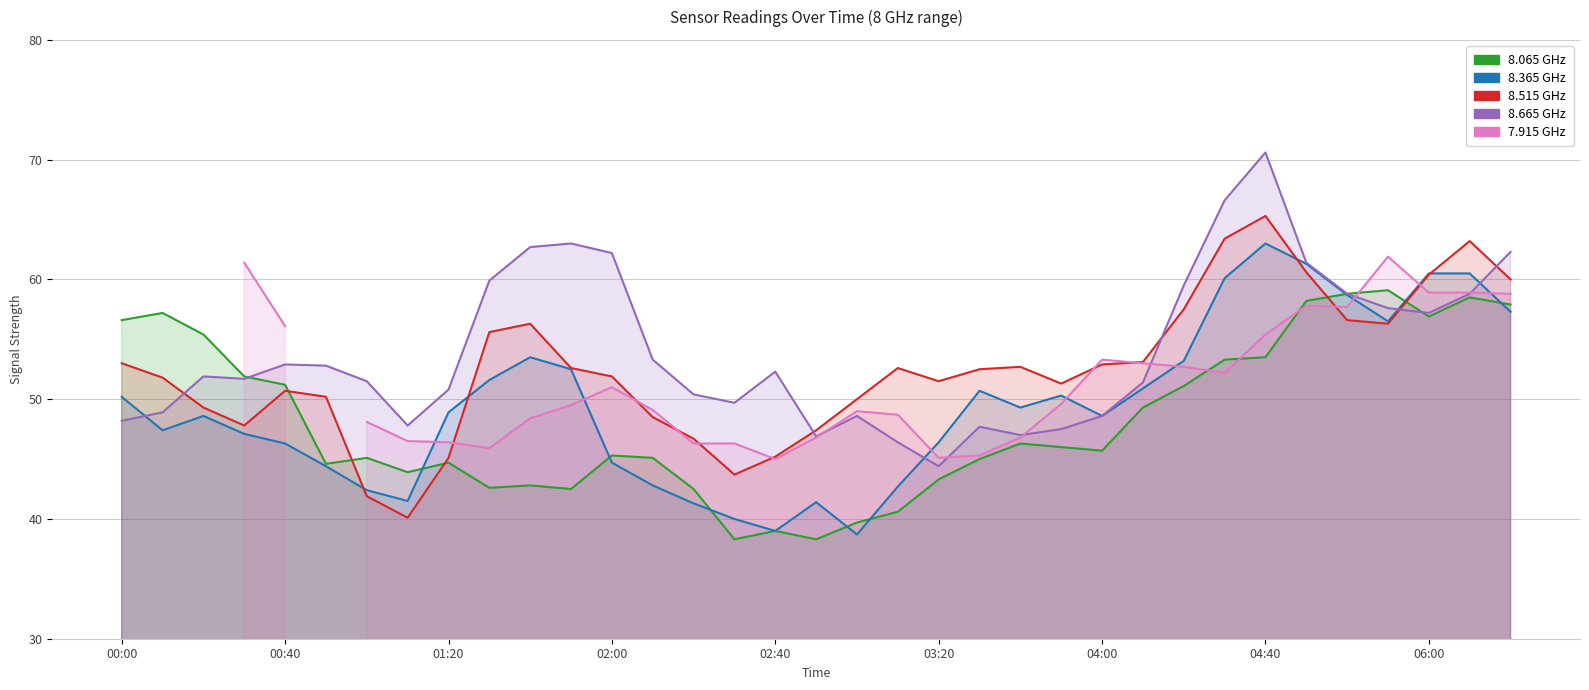

At which label does 8.065 reach its minimum?

2013/03/14 02:30